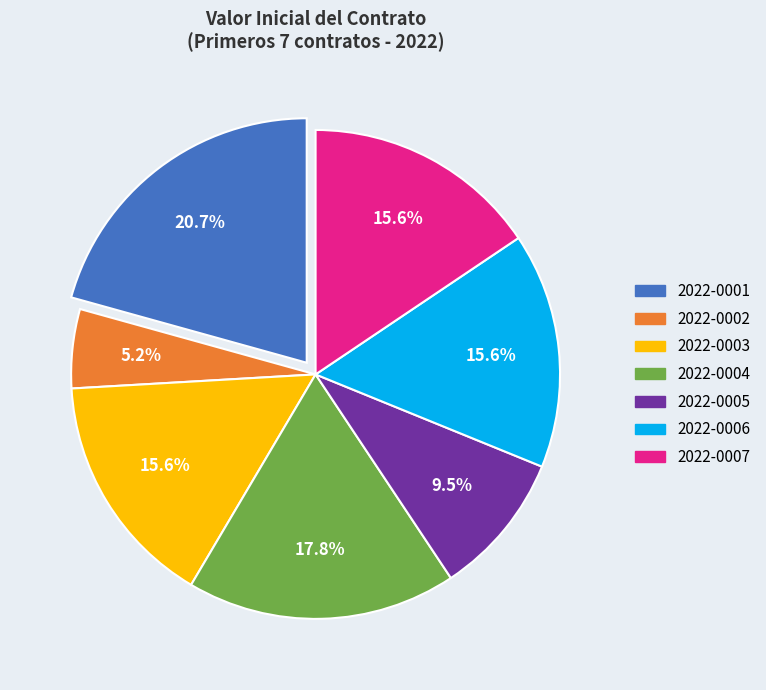

Count the number of slices in the pie.

7